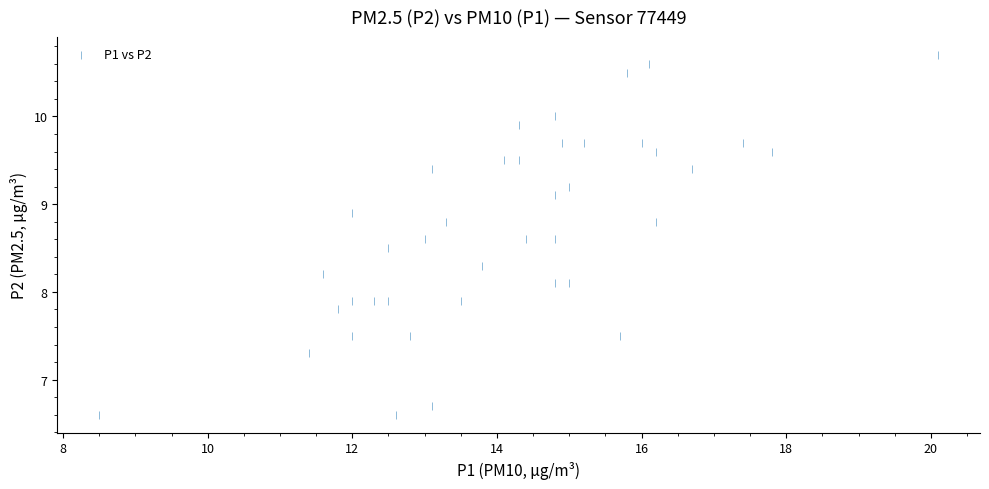

What is the range of Y values (max minus min)?

4.1